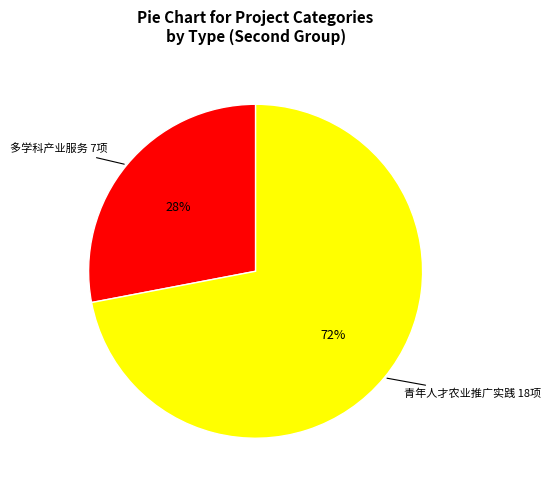

To the nearest percent, what is the average slice percentage?

50%